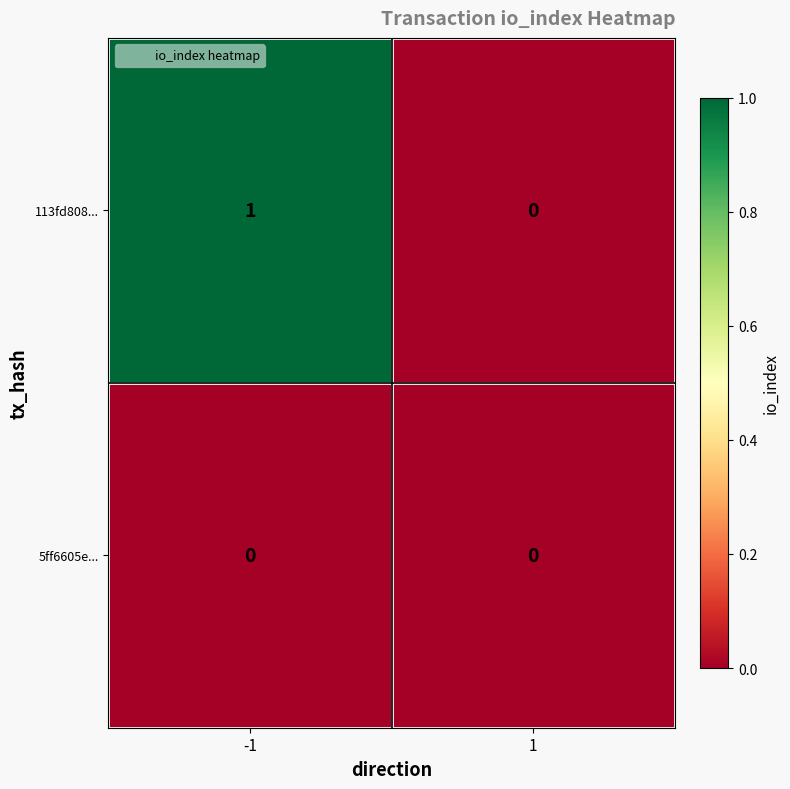

Reading left to right, transcribe all the data shown in this chart.

113fd808...: -1=1	1=0
5ff6605e...: -1=0	1=0